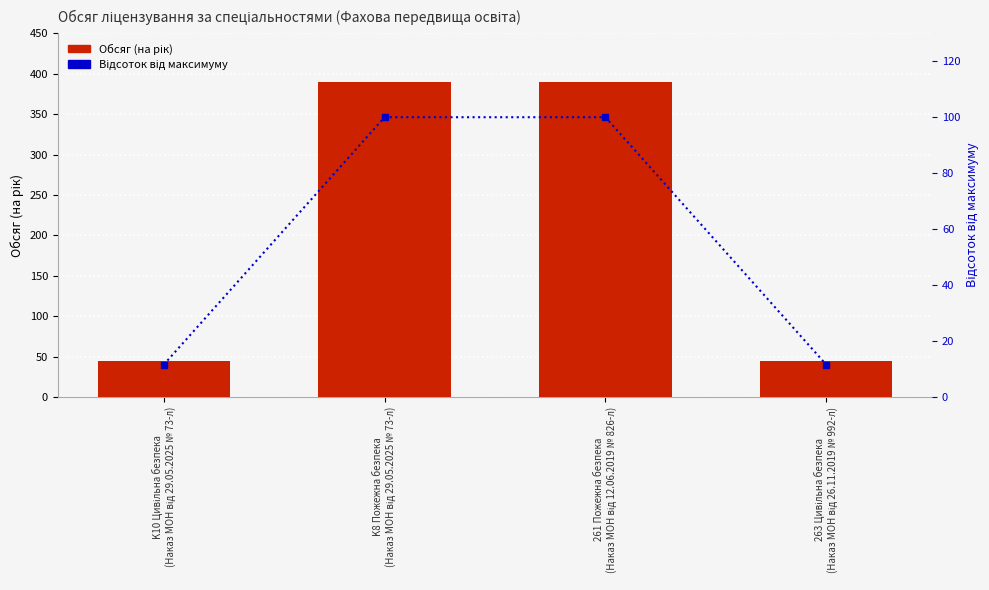

Which series has the largest range (max minus min)?

Обсяг (на рік)